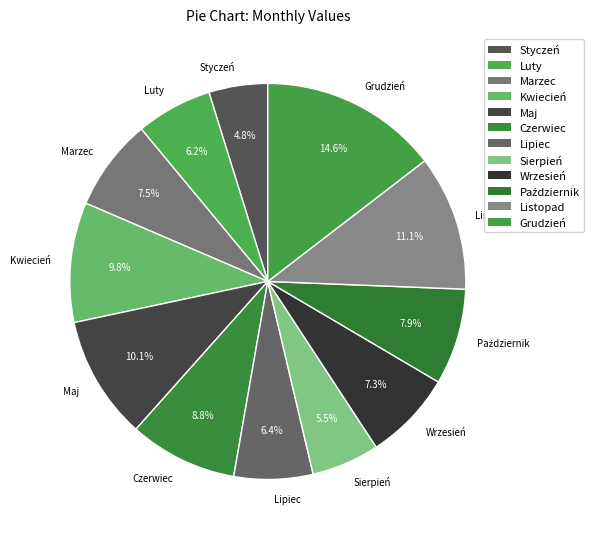

Is it true that Wrzesień is 18% of the pie?

False